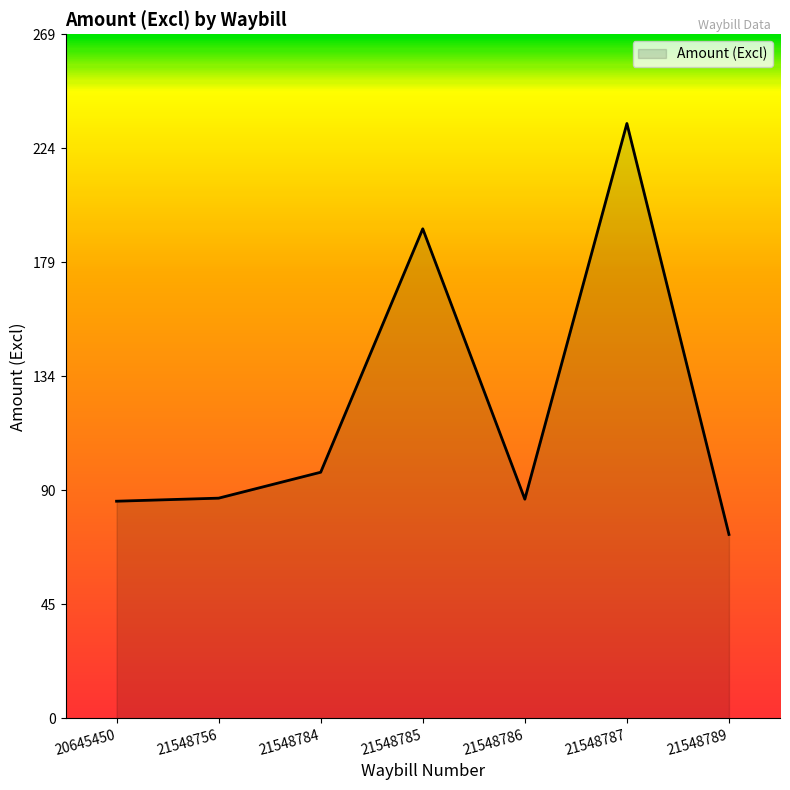

True or false: the data shows 28.4 at 21548786.

False